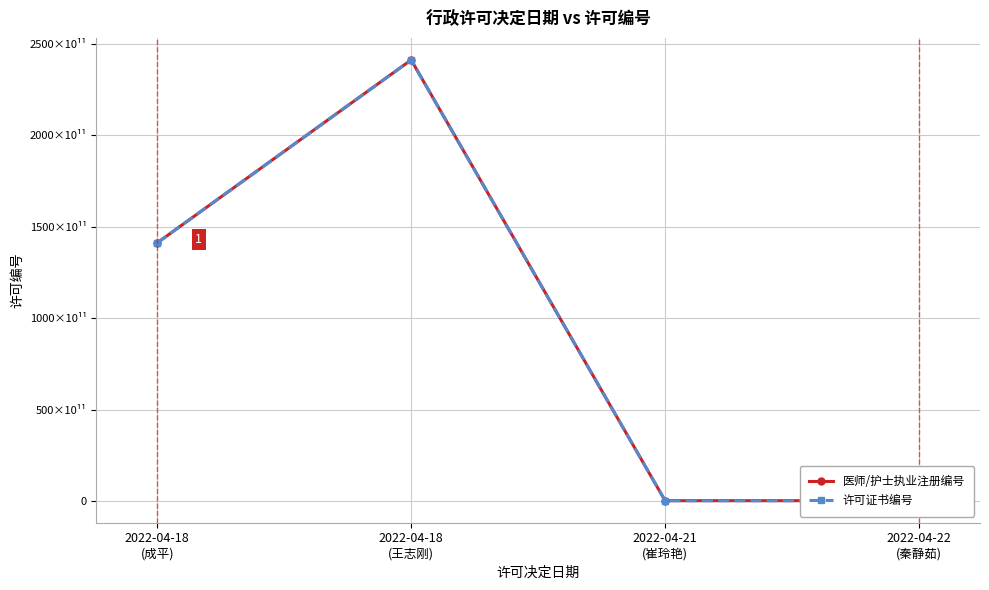

Count the number of categories in the chart.

4